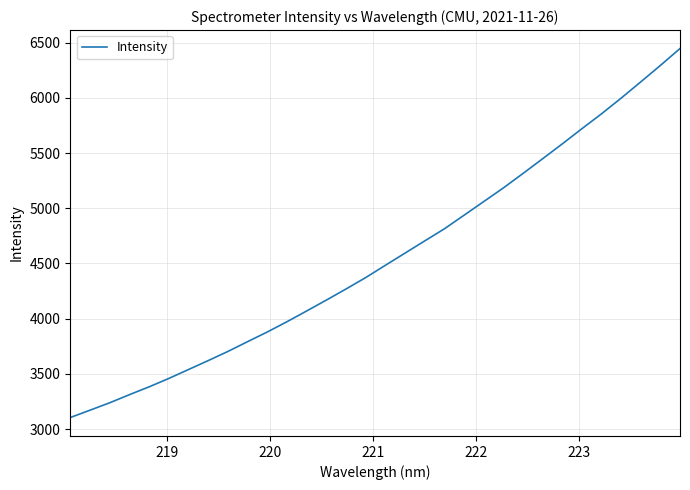

What is the maximum value shown in the chart?

6445.8